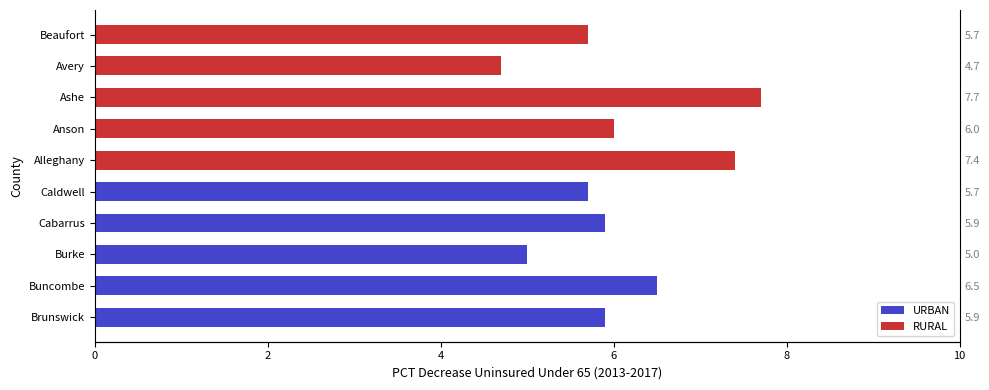

Reading left to right, transcribe all the data shown in this chart.

URBAN: 5.9	6.5	5.0	5.9	5.7
RURAL: 7.4	6.0	7.7	4.7	5.7